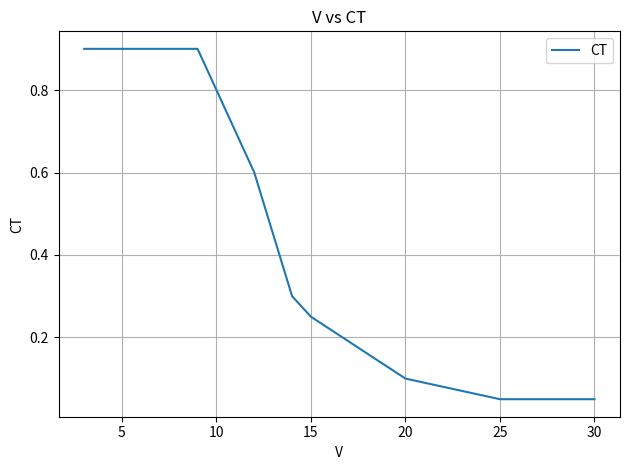

What is the maximum value shown in the chart?

0.9